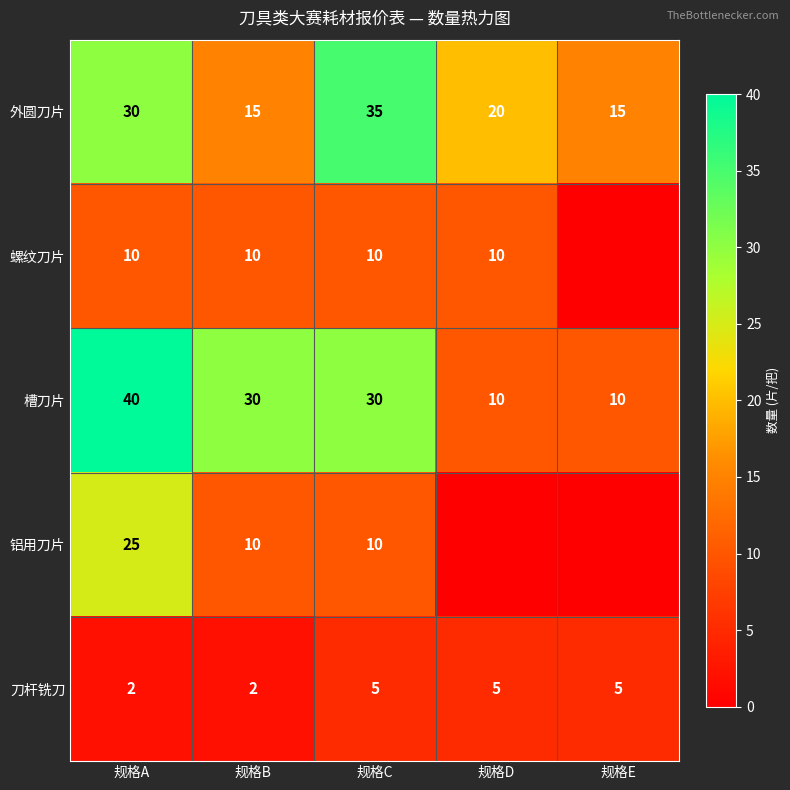

Which series changed the most between 规格B and 规格C?

外圆刀片